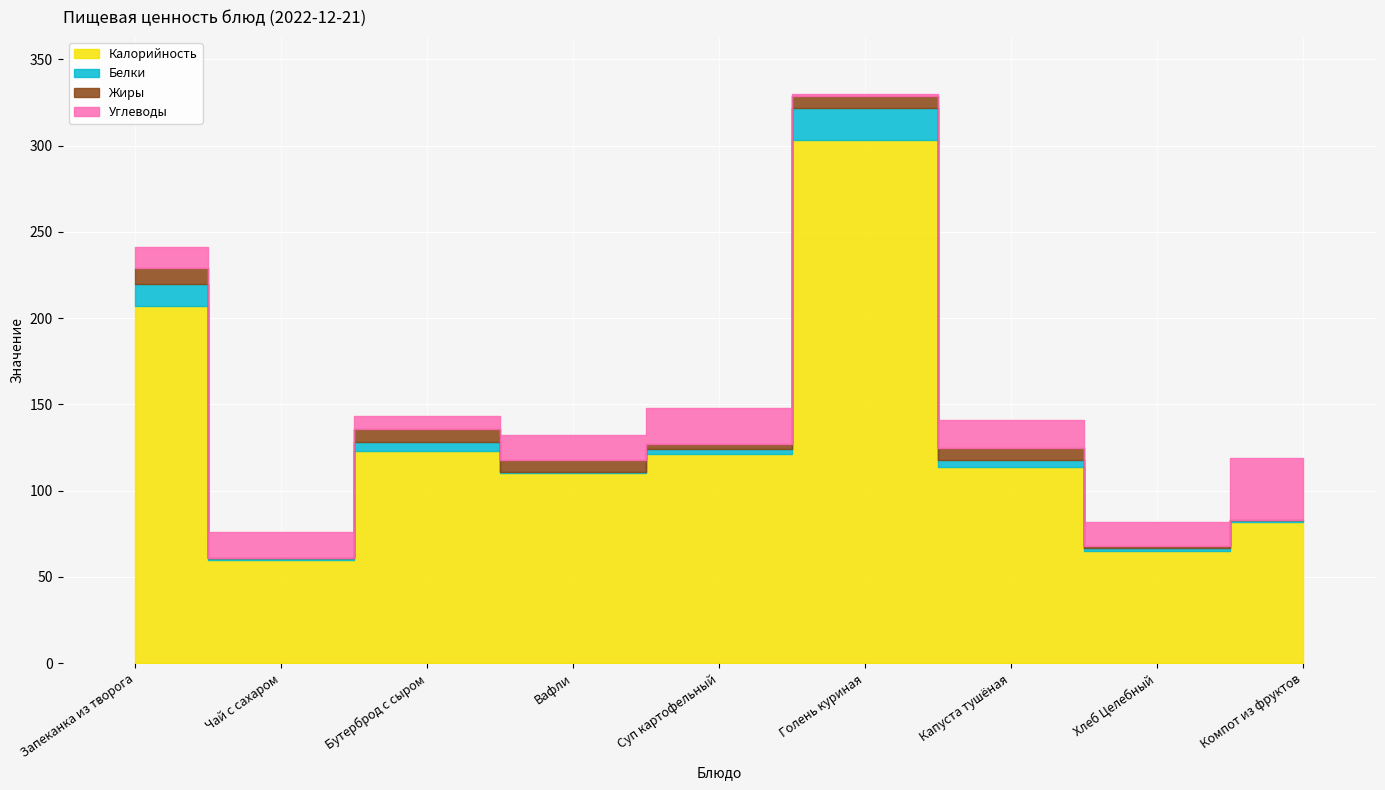

At Бутерброд с сыром, list the series in order from smallest to largest.

Белки, Углеводы, Жиры, Калорийность